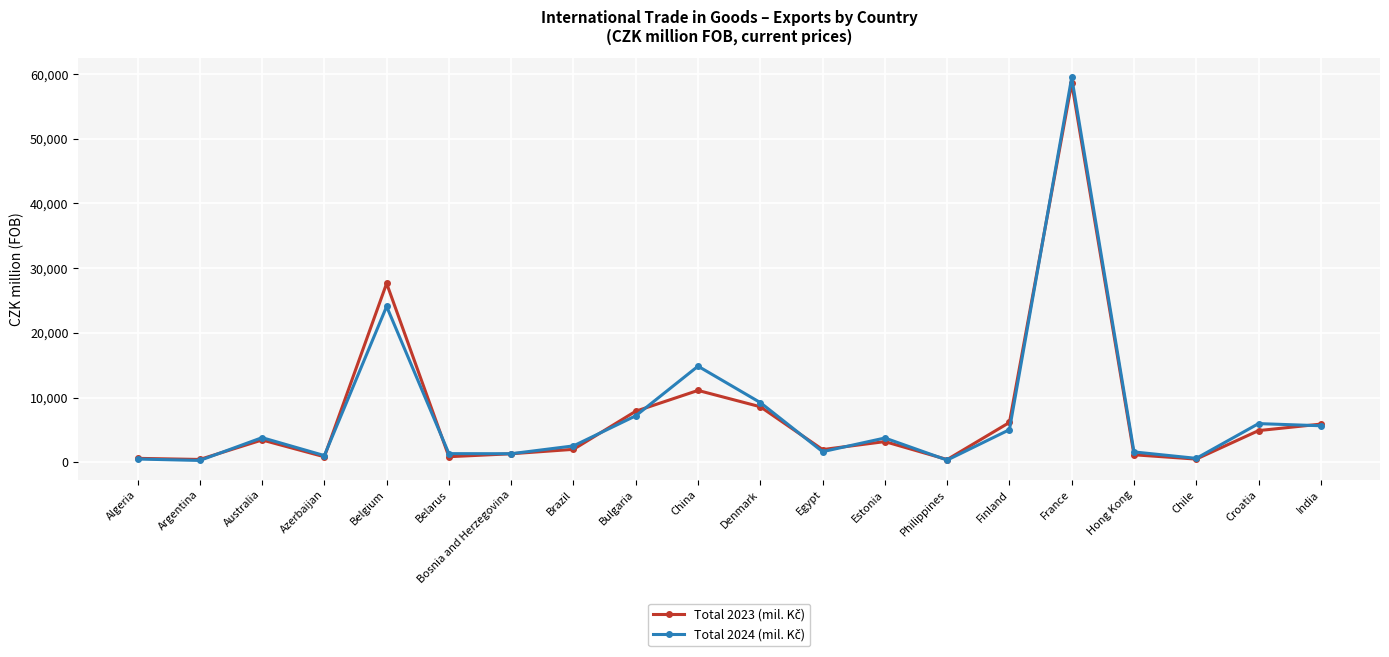

What is the label of the 19th point from the left?

Croatia